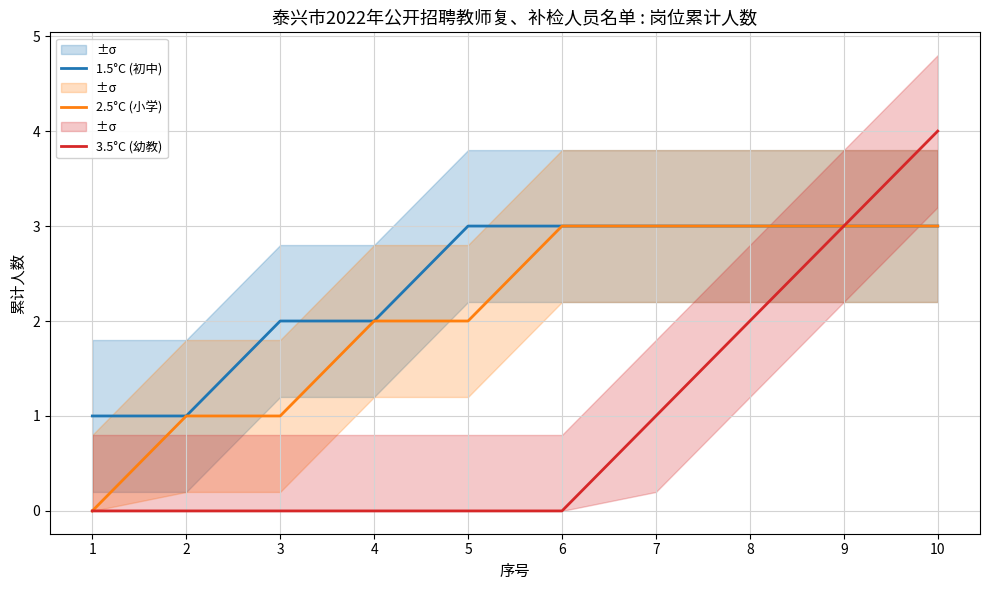

Rank the categories by 2.5°C (小学) value from lowest to highest.

1, 2, 3, 4, 5, 6, 7, 8, 9, 10